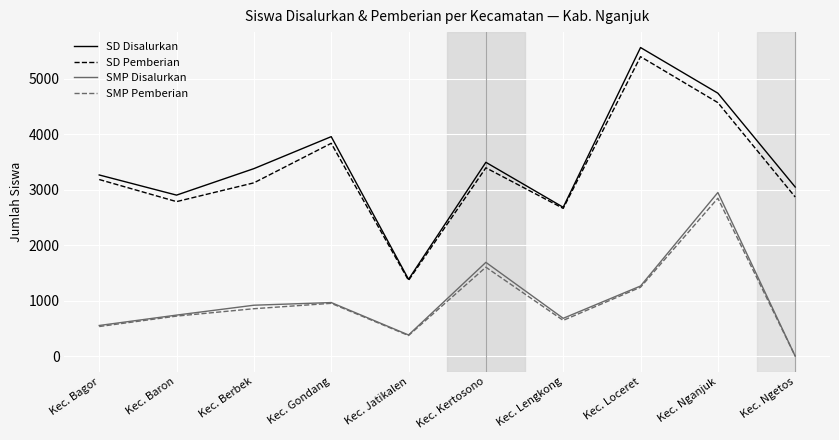

How many values in the SD Disalurkan series are below 3377?

5